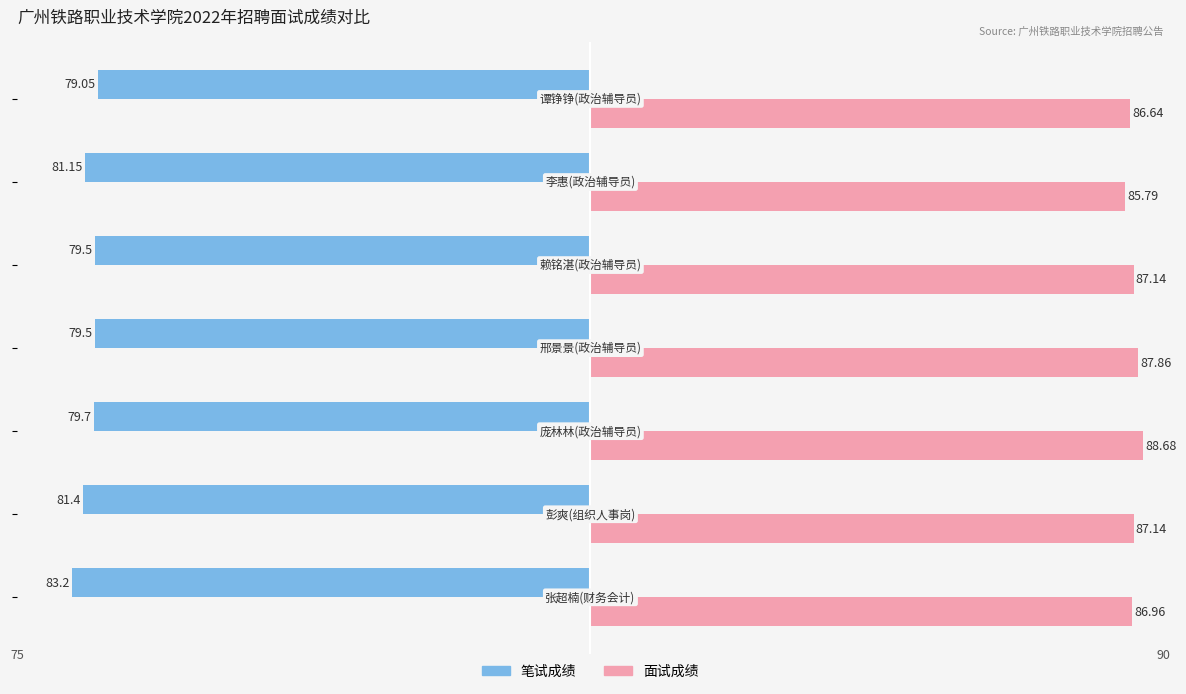

What are all the series names shown in the legend?

笔试成绩, 面试成绩